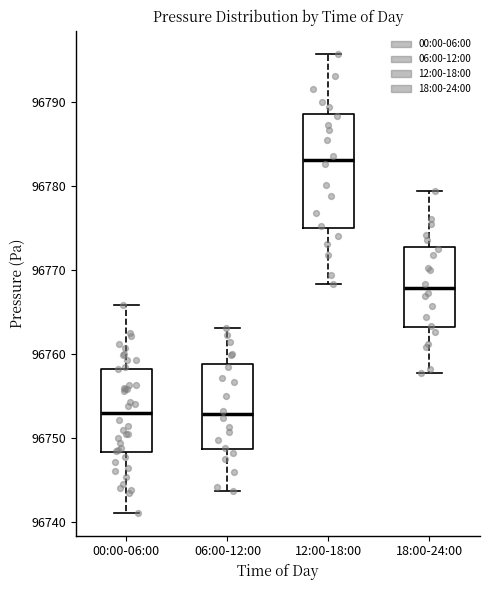

Comparing the boxes themselves (not the whiskers), which one is the tallest?

12:00-18:00